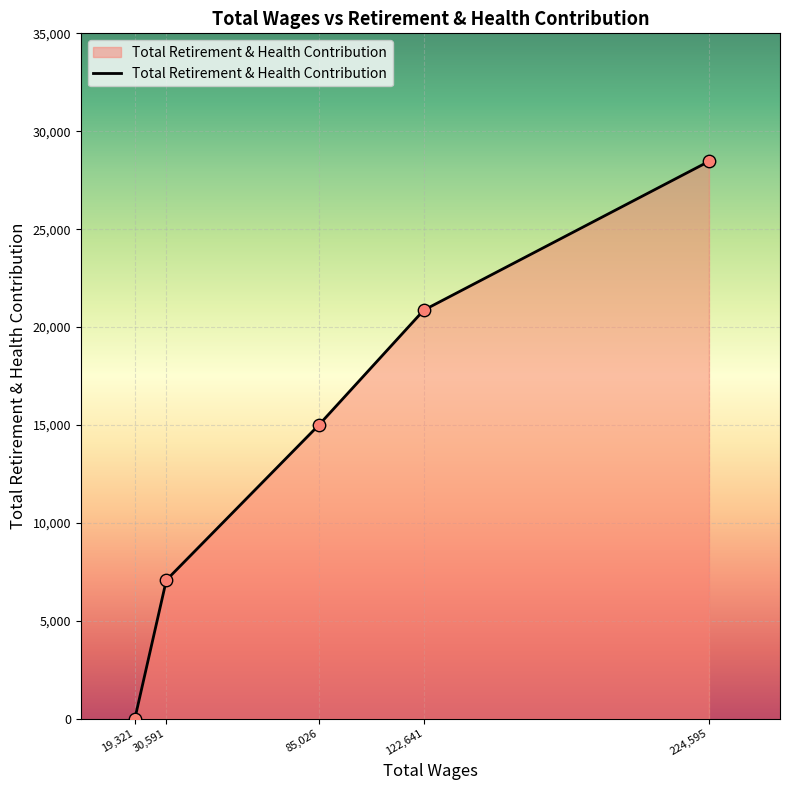

What is the ratio of the value at 224,595 to the value at 30,591?

4.0